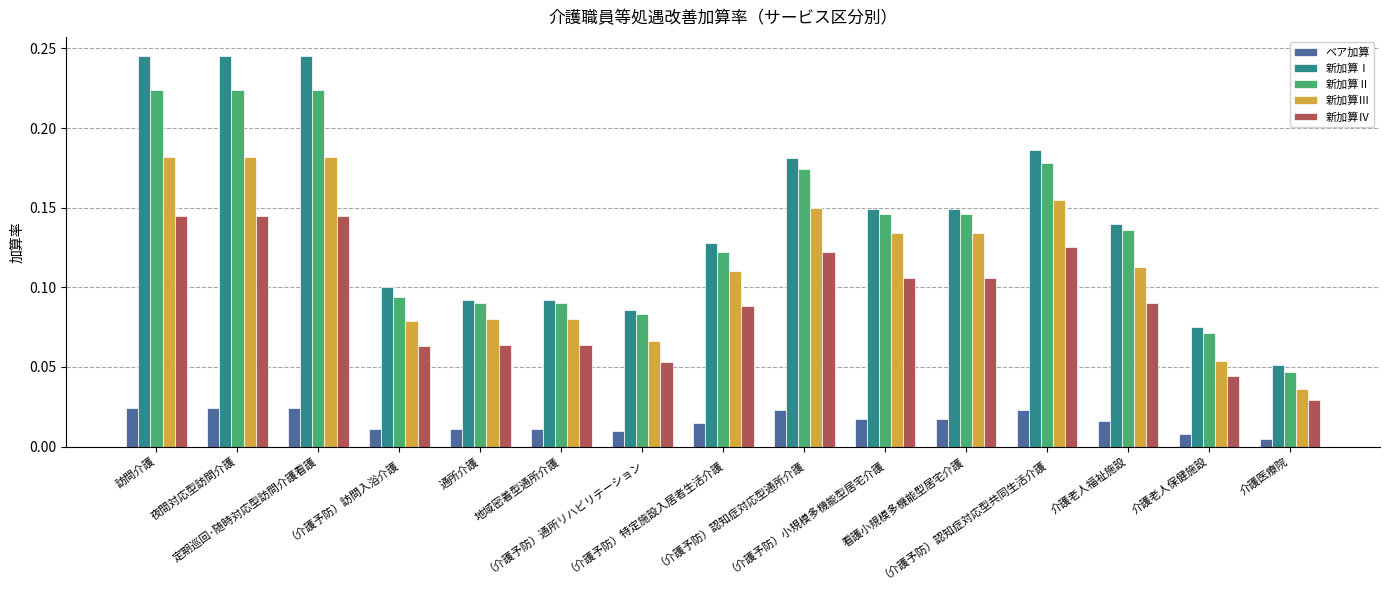

Which series has the largest range (max minus min)?

新加算Ⅰ